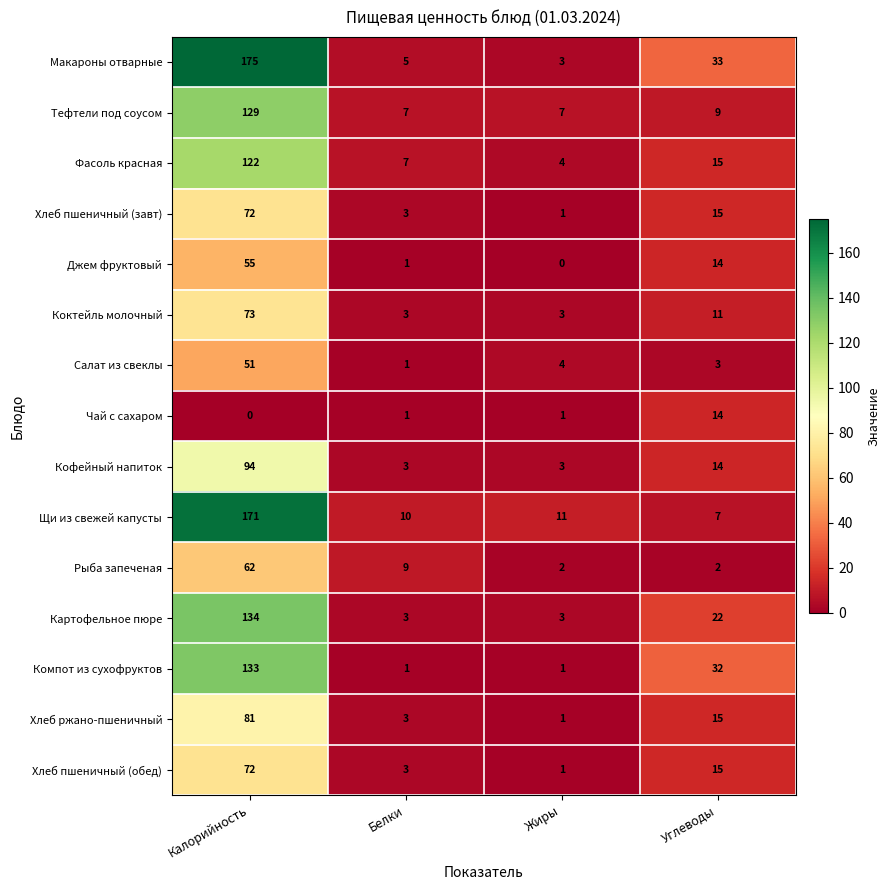

Which category has the highest value in the Тефтели под соусом series?

Калорийность